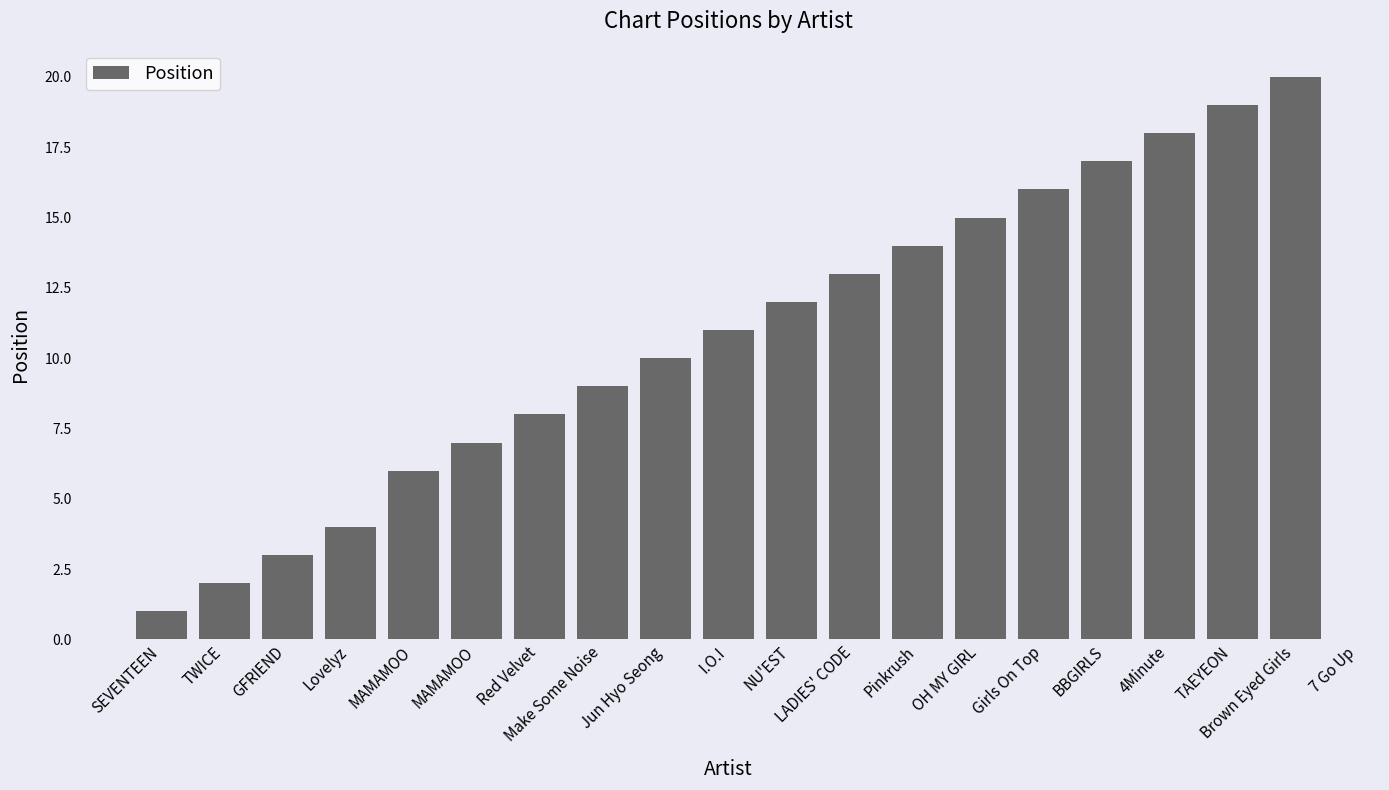

Which category has the lowest value across all series?

SEVENTEEN